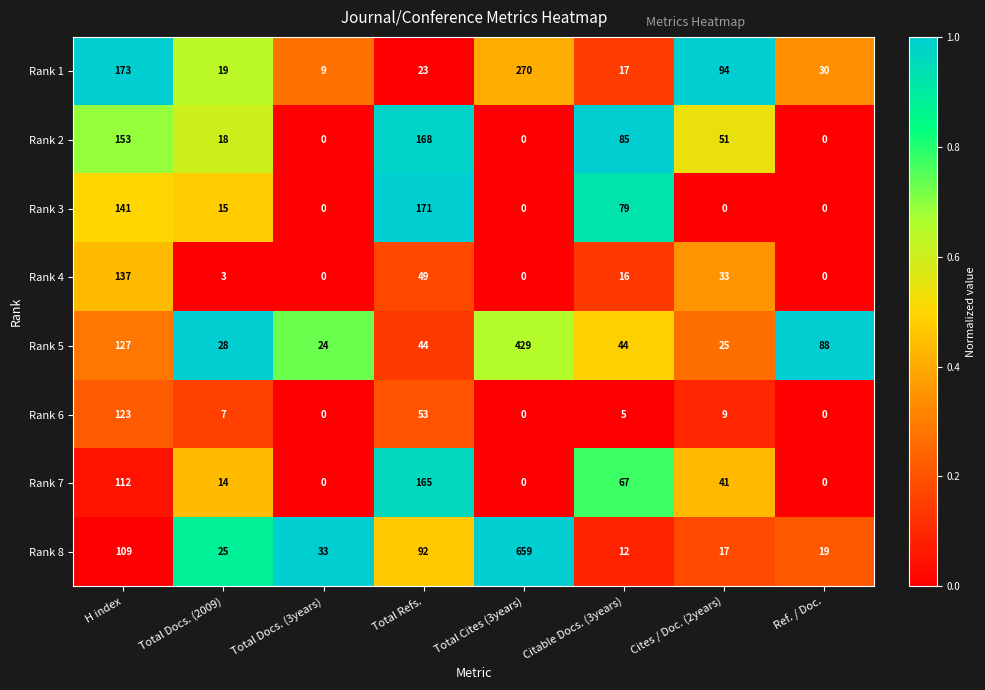

What is the greatest value displayed?

659